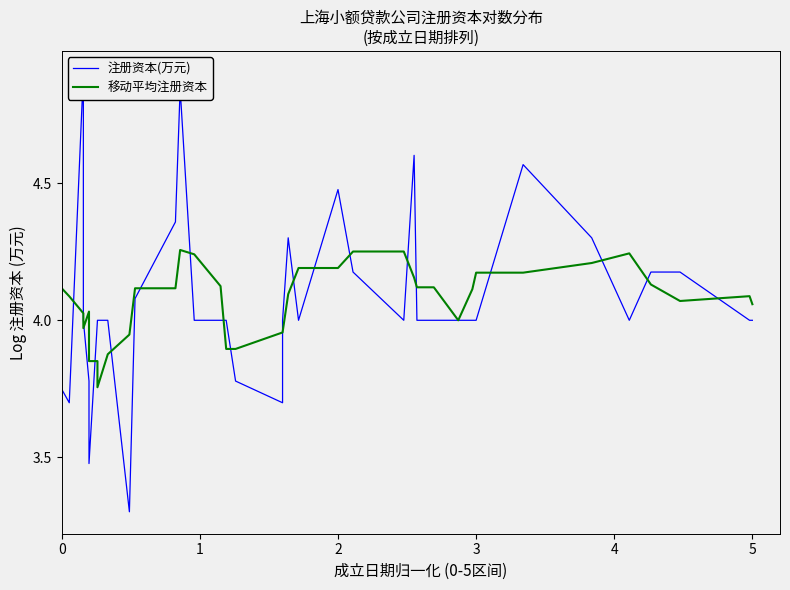

Does the chart have visible grid lines?

No